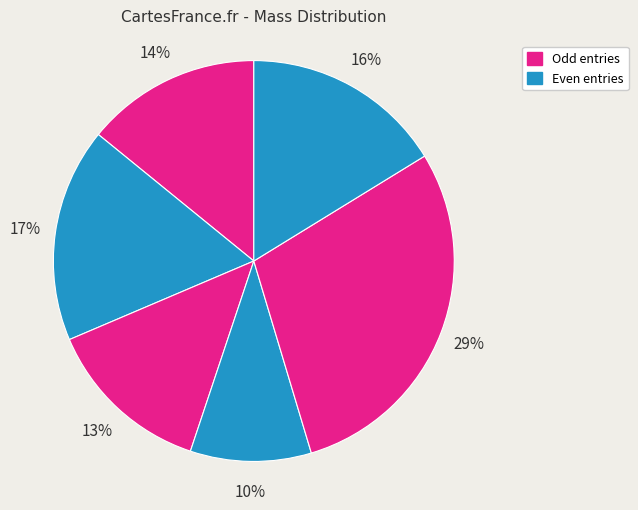

To the nearest percent, what is the difference between the largest and smallest slice percentages?

19%